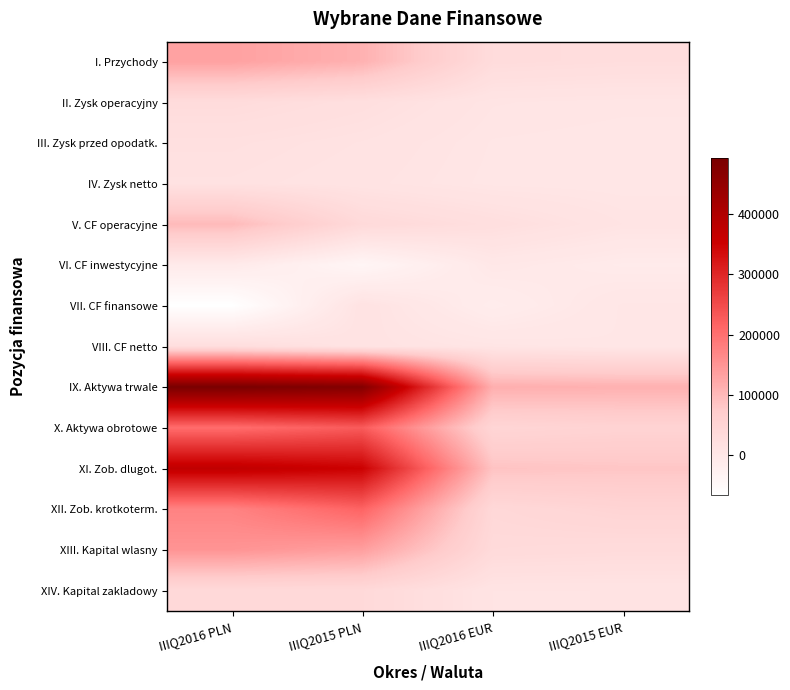

What is the greatest value displayed?

493060.0